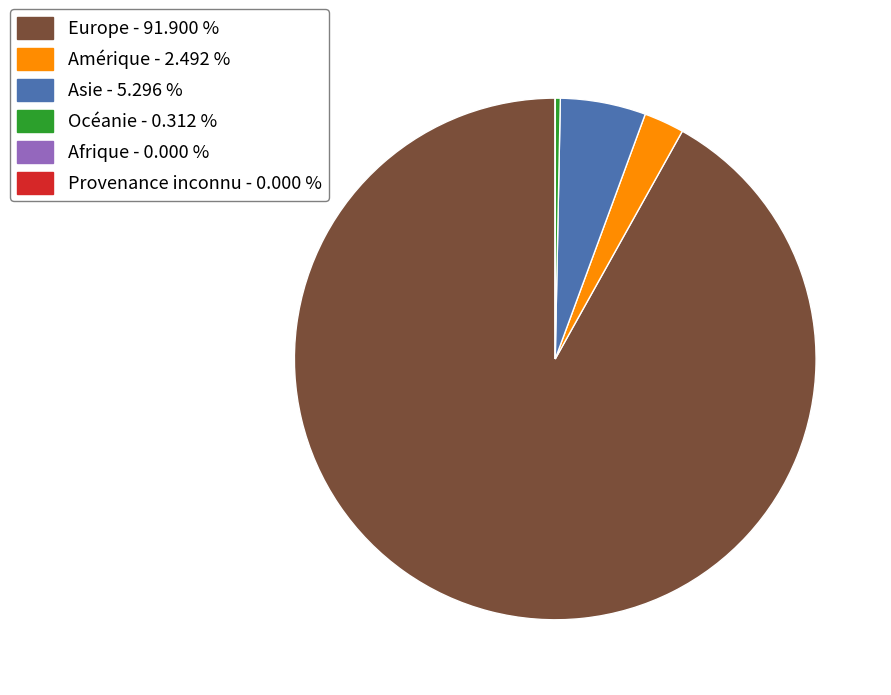

Does Océanie - 0.312 % account for over 50% of the chart?

No